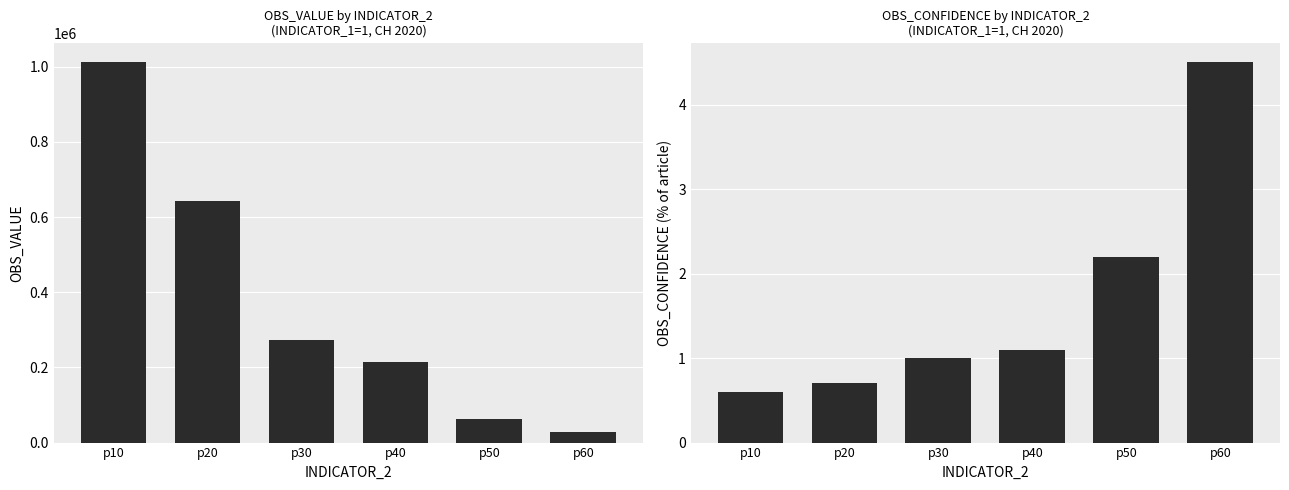

What is the maximum value for OBS_CONFIDENCE?

4.5